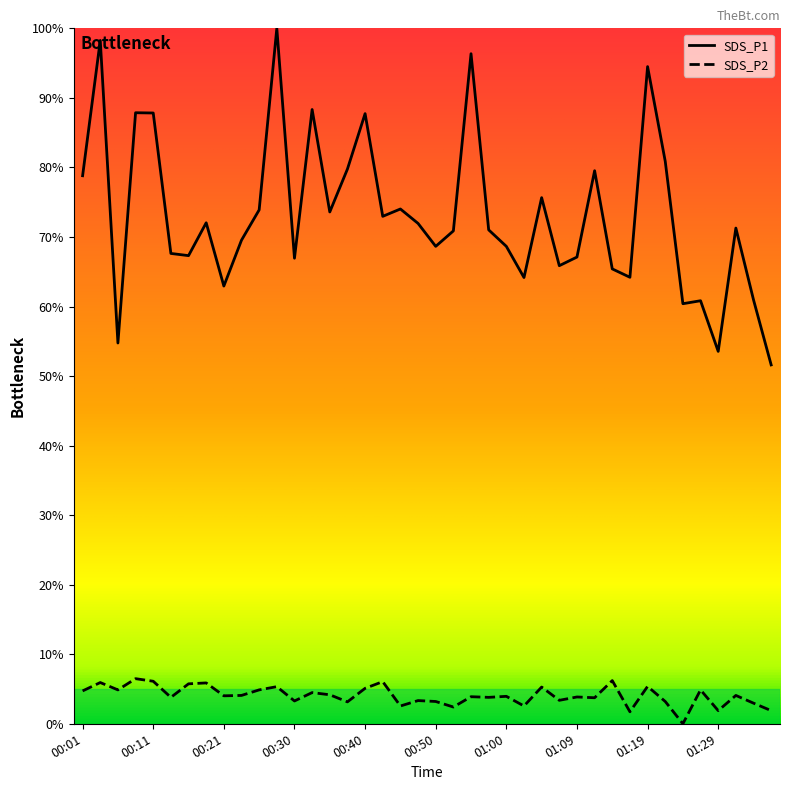

Which series has the largest total across all categories?

SDS_P1